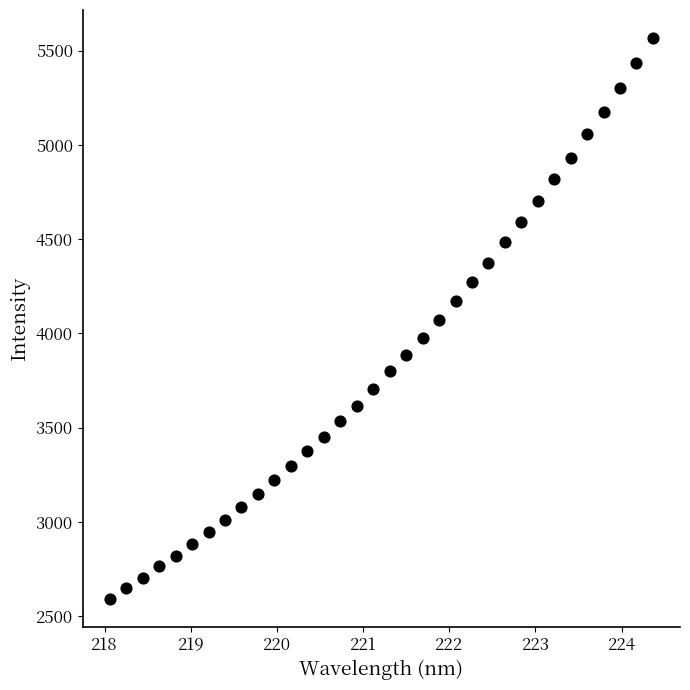

What is the range of Y values (max minus min)?

2974.5